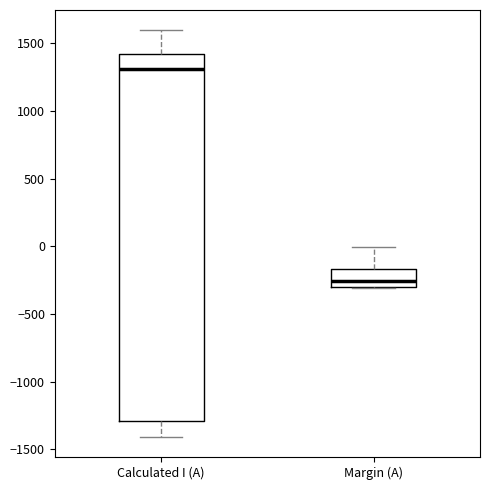

Reading left to right, transcribe this box plot: for each box, give where its median line is, the range the box spans, and where its two whiskers end, as read against the y-axis. The values are not printed on the chart, so give them approximately, as read against the axis.

Calculated I (A): median 1300, box -1300 to 1400, whiskers -1400 to 1600
Margin (A): median -250, box -300 to -150, whiskers -300 to 0